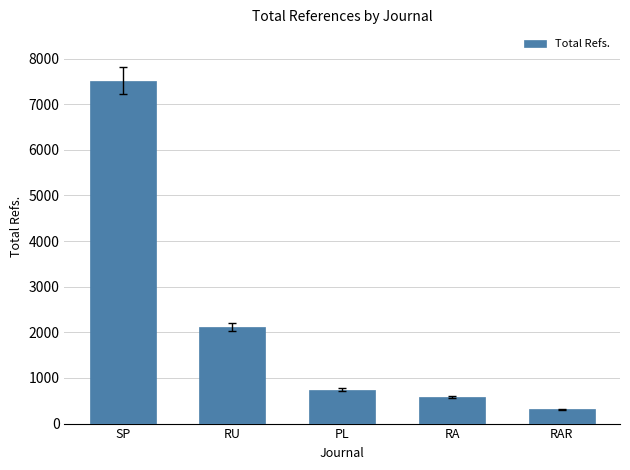

What is the label of the 4th bar from the right?

RU